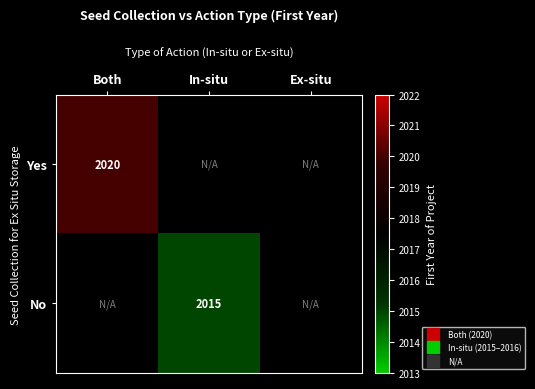

How many series are shown in this chart?

2